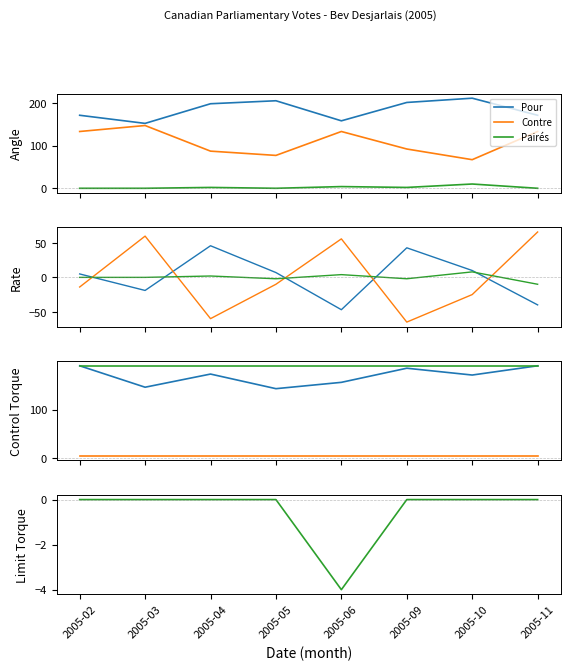

Where does the Numéro du vote series first go above 173?

2005-02